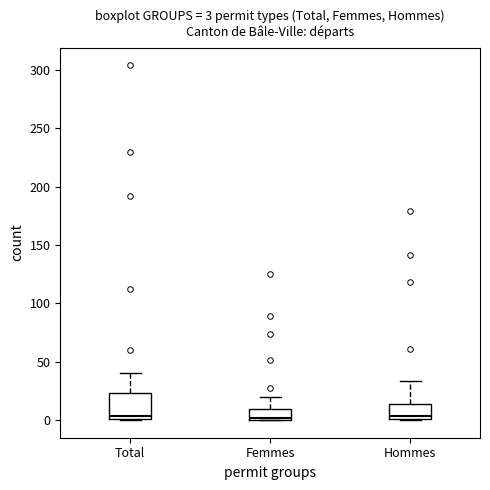

Comparing the boxes themselves (not the whiskers), which one is the tallest?

Total